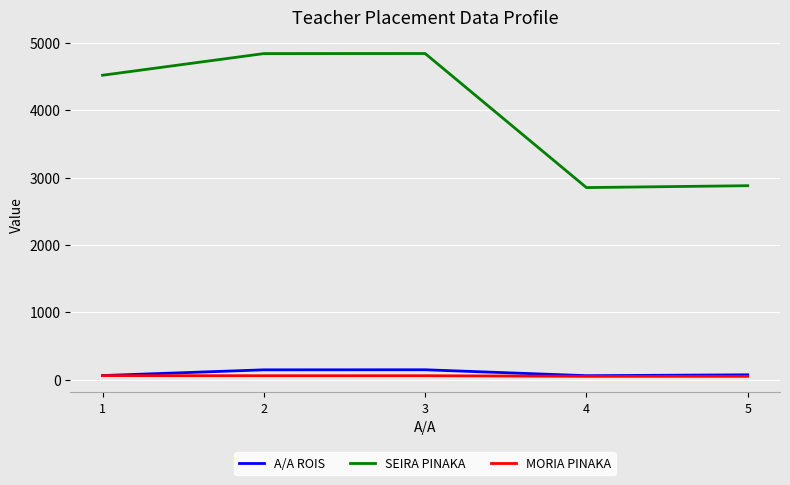

Is the value of SEIRA PINAKA at 4 greater than the value of MORIA PINAKA at 5?

Yes